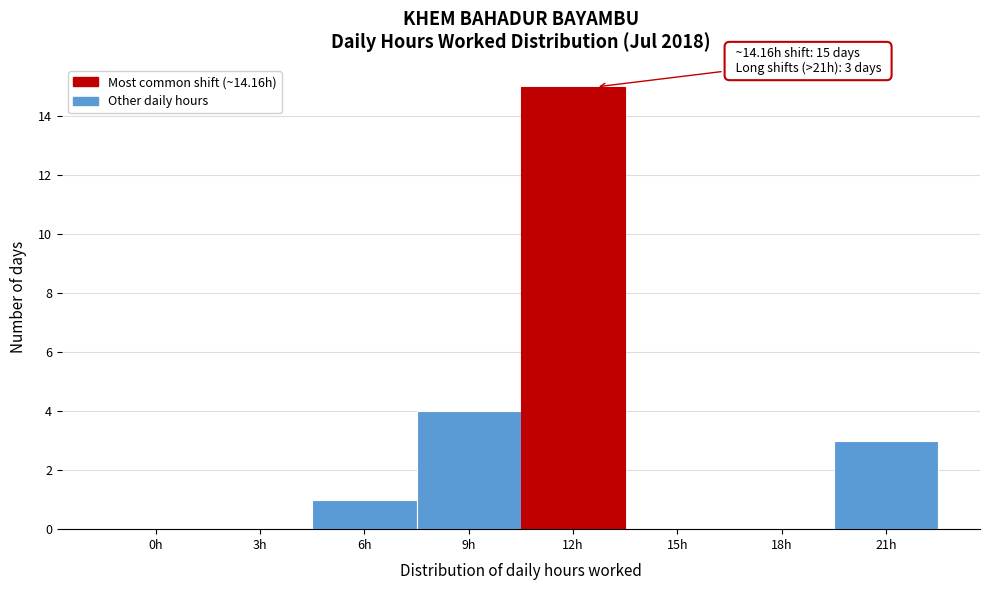

Reading right to left, extract all data points from this chart.

21h=3	18h=0	15h=0	12h=15	9h=4	6h=1	3h=0	0h=0